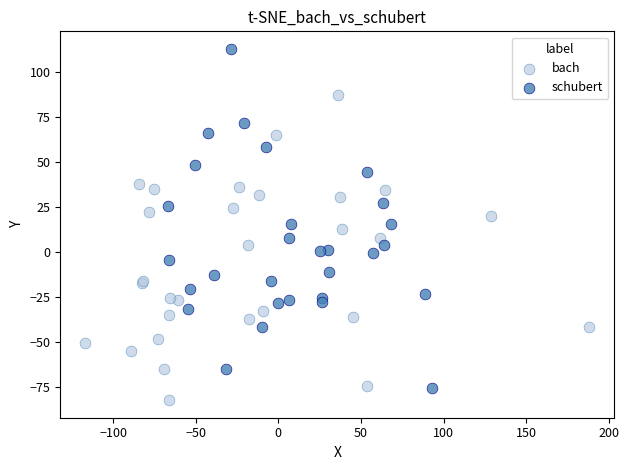

Which series has the largest Y range (max minus min)?

schubert